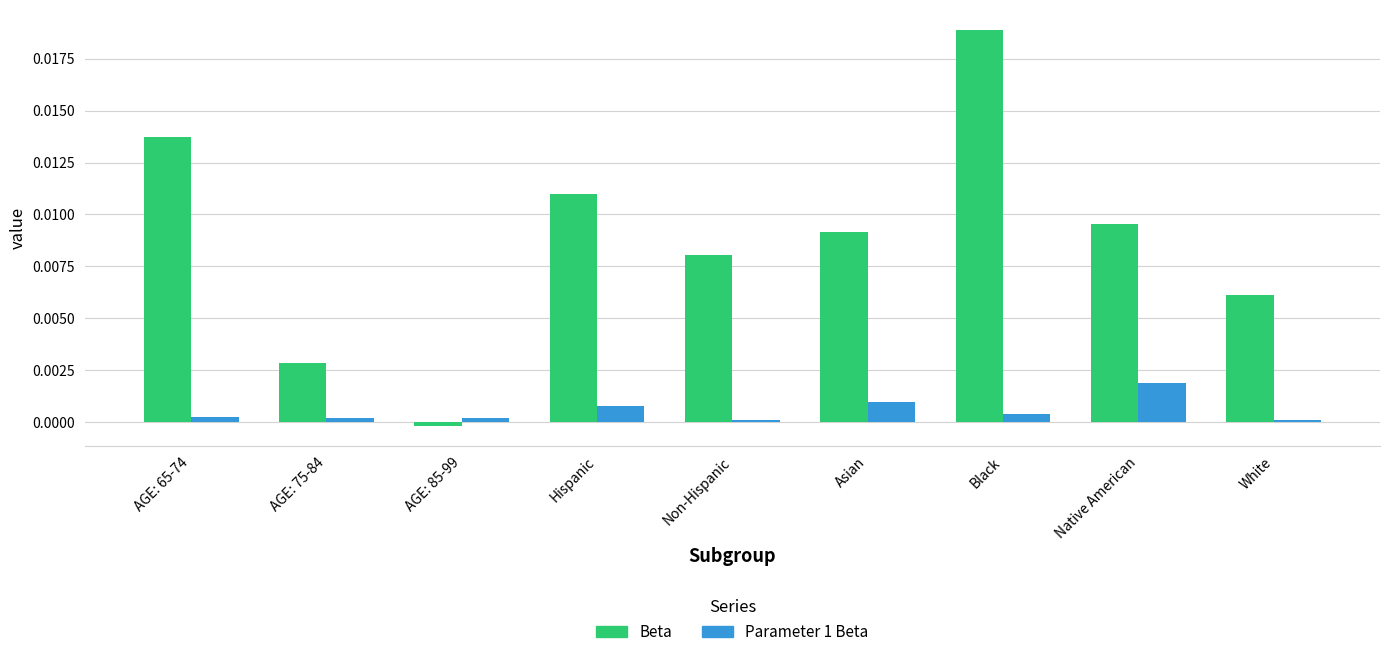

How many groups of bars are there?

9